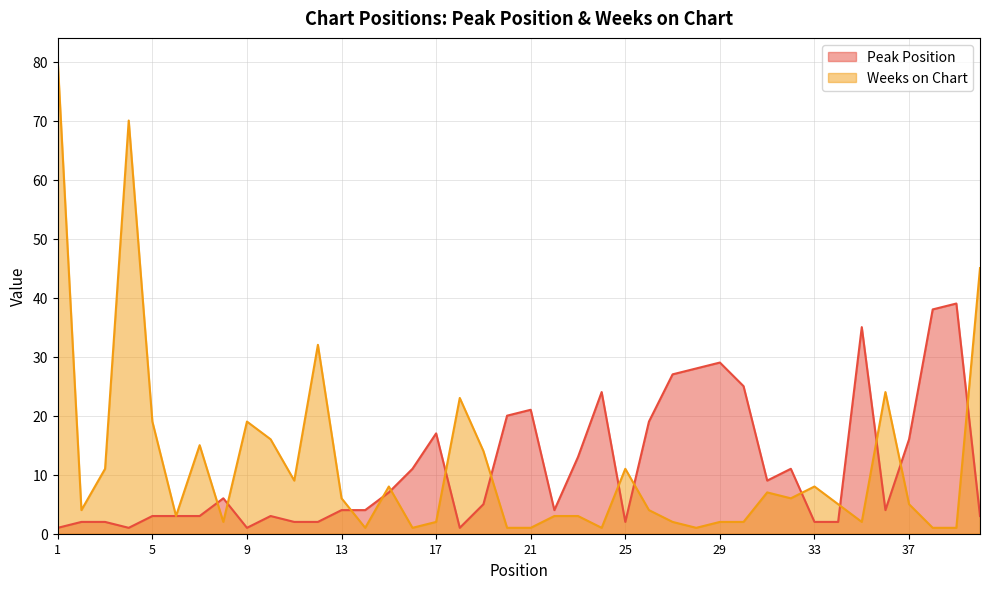

At which category does Weeks on Chart reach its first local valley?

2